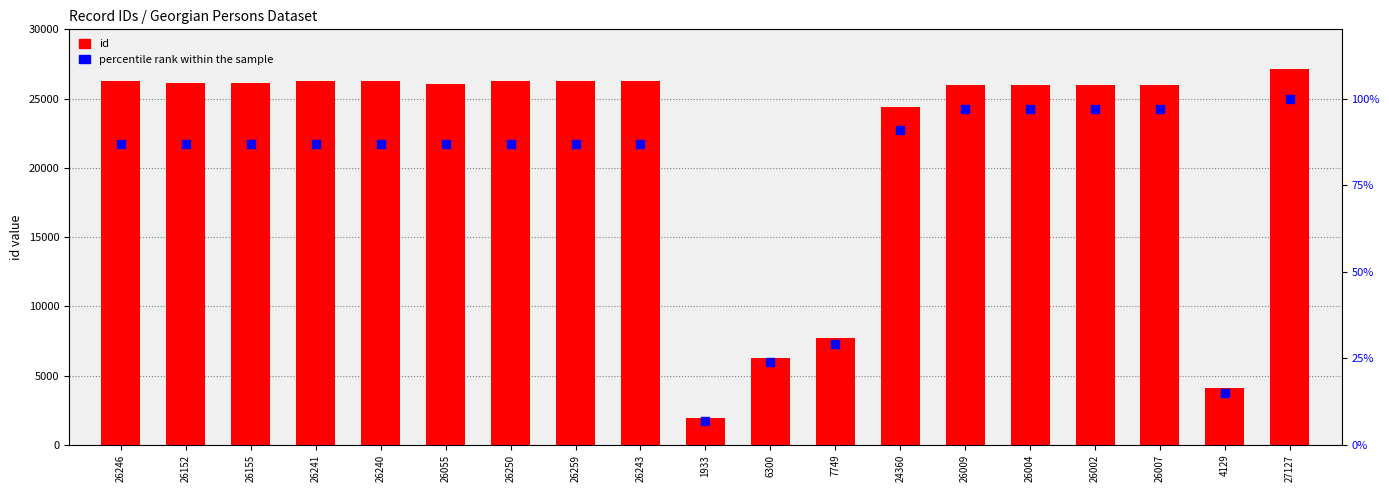

Is the value of percentile rank within the sample at 26007 greater than the value of id at 26009?

No